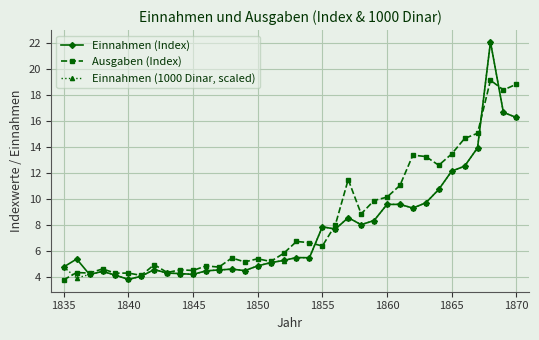

How many data points in Einnahmen (Index) are less than 5?

15